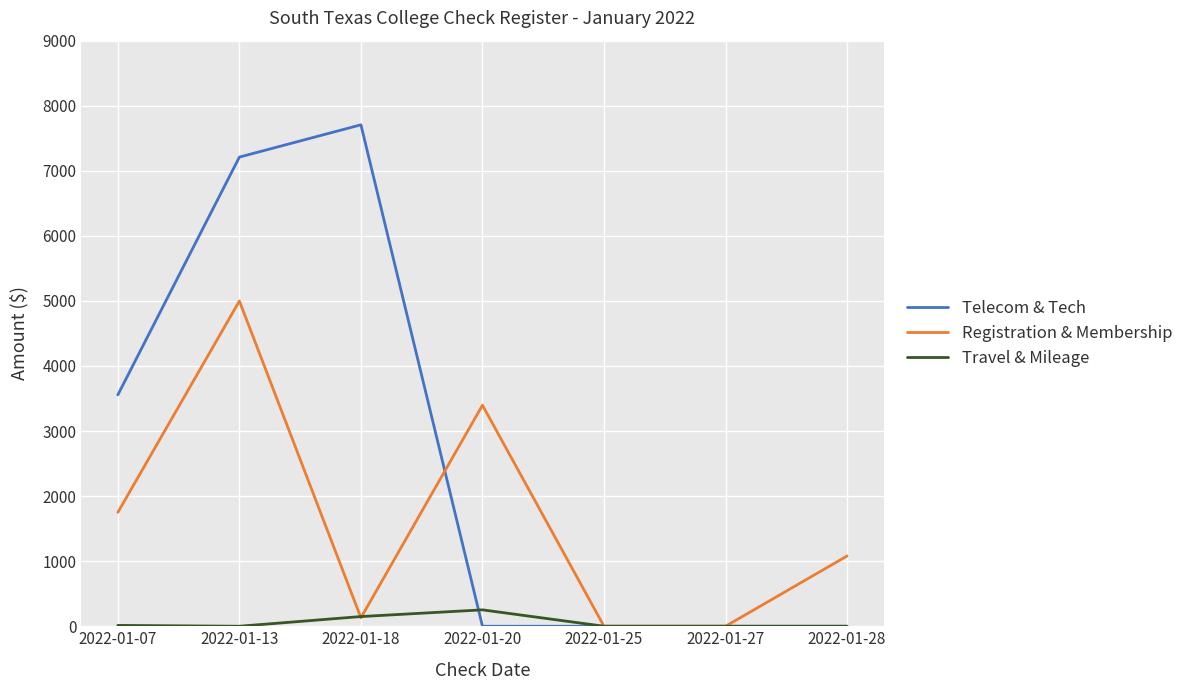

The value of Registration & Membership at 2022-01-20 is 1721.4. True or false?

False